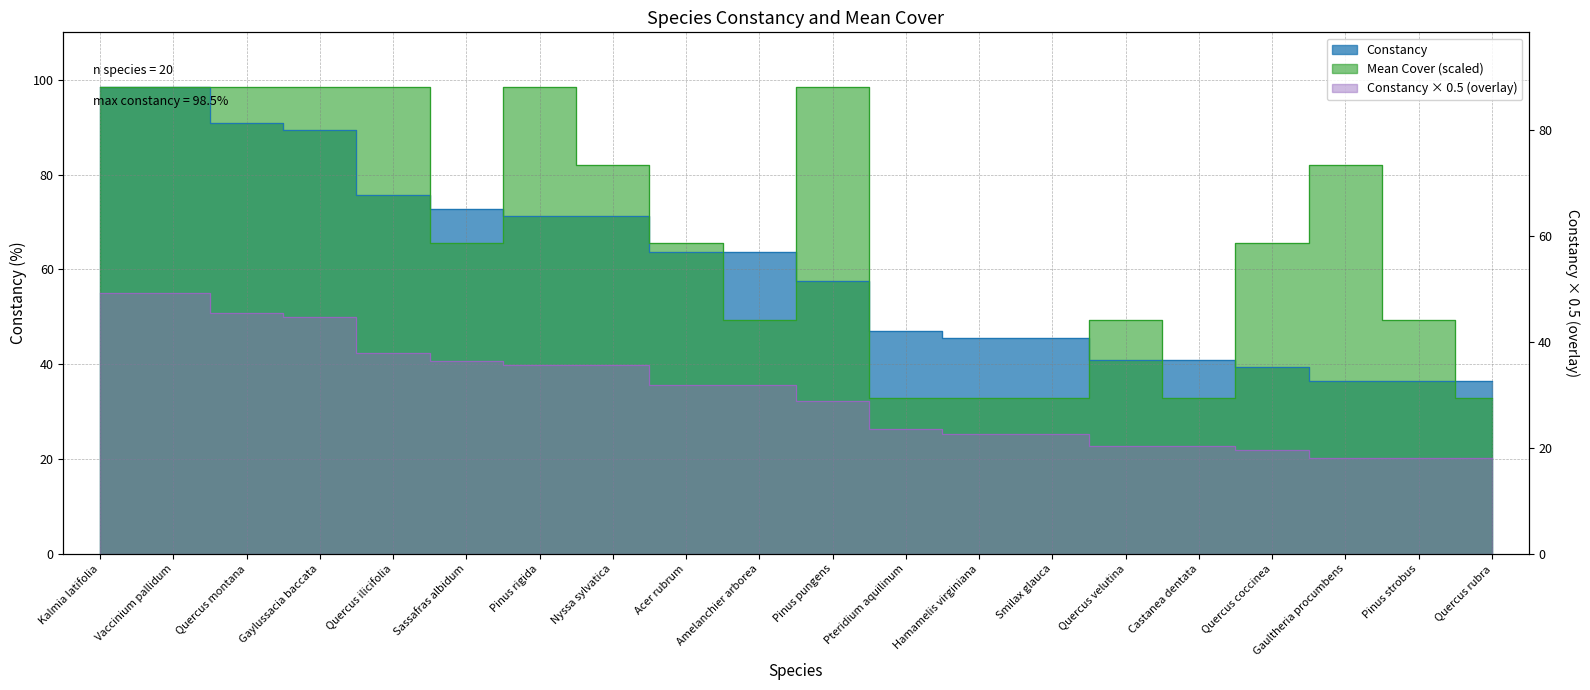

List the labels in order of value, largest first.

Kalmia latifolia, Vaccinium pallidum, Quercus montana, Gaylussacia baccata, Quercus ilicifolia, Sassafras albidum, Pinus rigida, Nyssa sylvatica, Acer rubrum, Amelanchier arborea, Pinus pungens, Pteridium aquilinum, Hamamelis virginiana, Smilax glauca, Quercus velutina, Castanea dentata, Quercus coccinea, Gaultheria procumbens, Pinus strobus, Quercus rubra